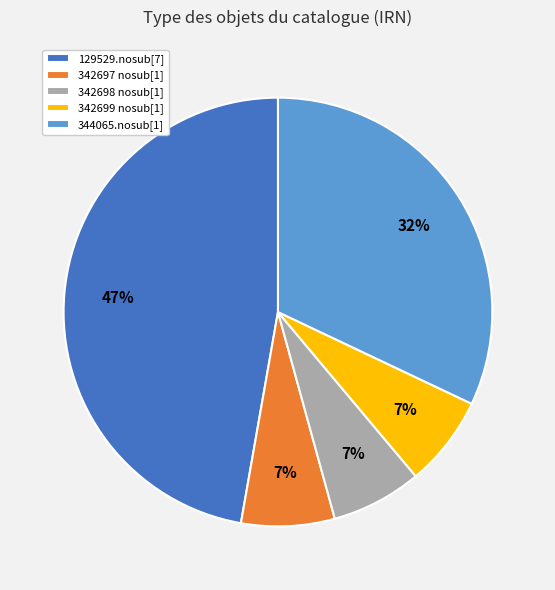

How many segments does this pie chart have?

5